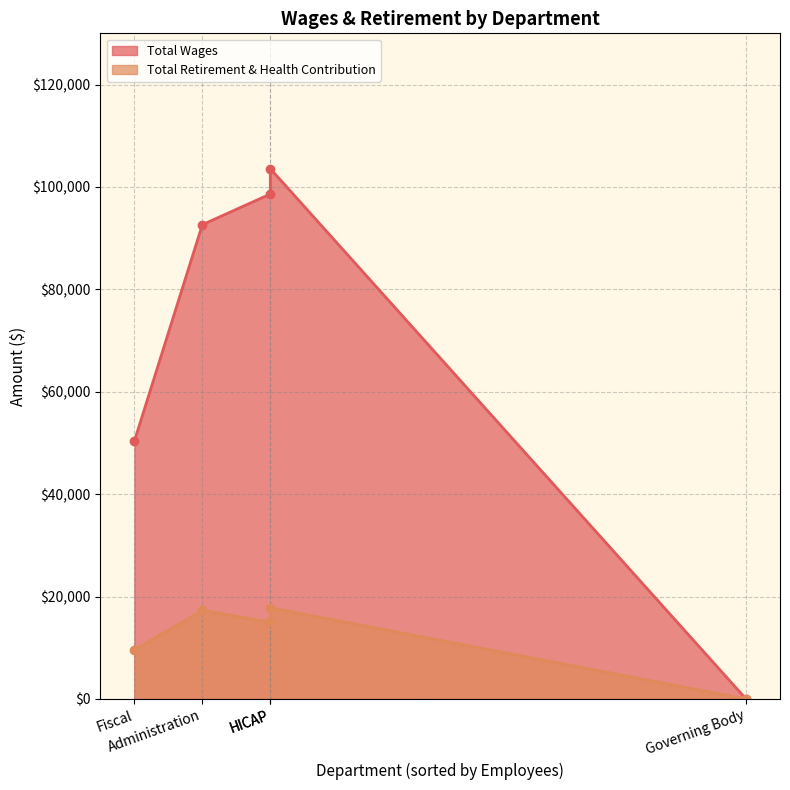

What is the difference between the maximum and minimum values in the Total Retirement & Health Contribution series?

17819